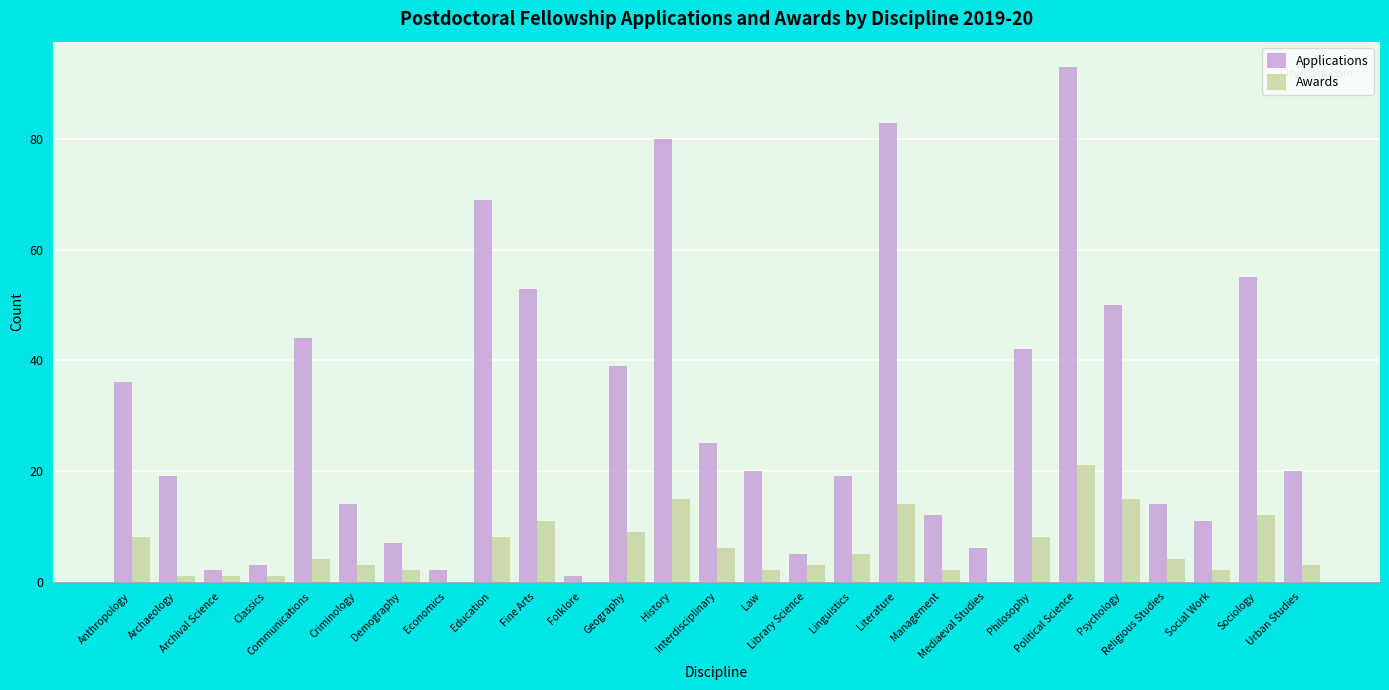

What is the total value across all series at Folklore?

1